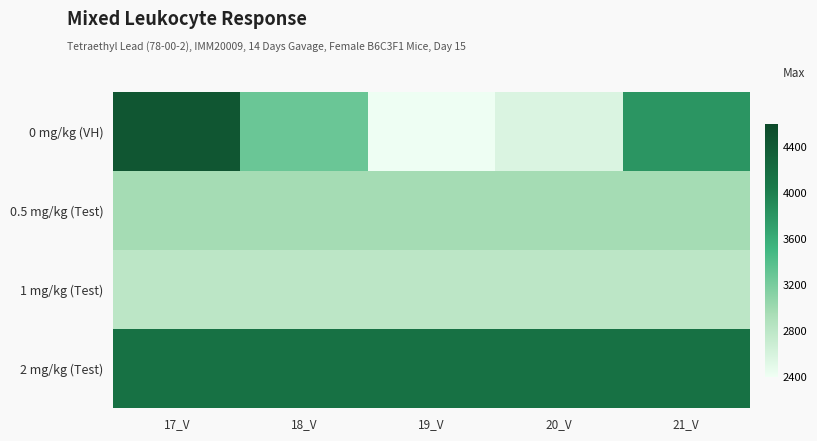

What is the smallest value displayed?

2415